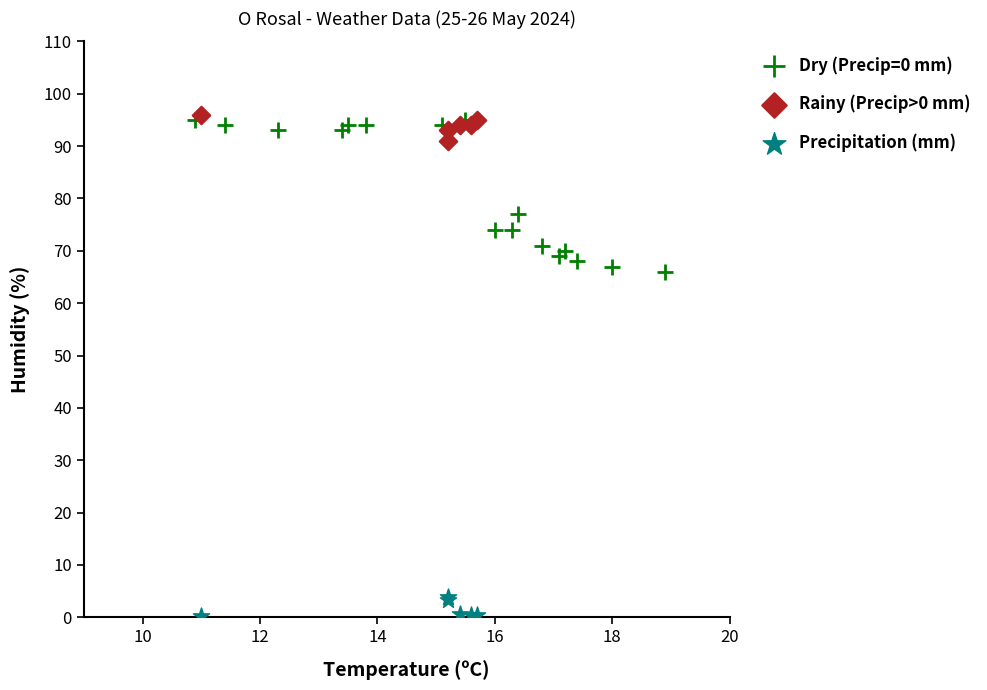

Which series reaches the minimum Y coordinate?

Precipitation (mm)